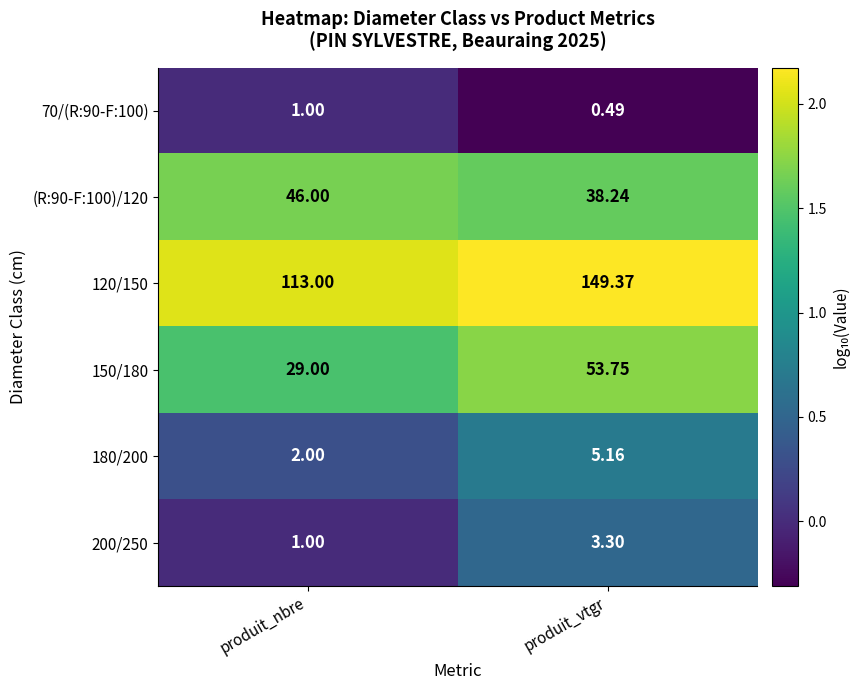

Which category has the lowest value in the 120/150 series?

produit_nbre